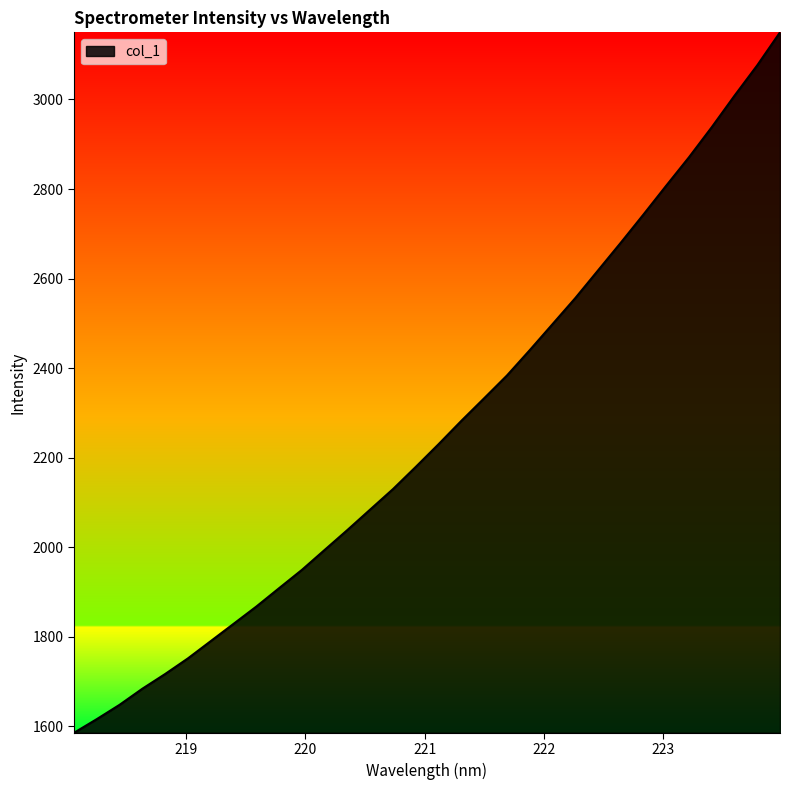

What is the difference between the maximum and minimum values?

1564.6